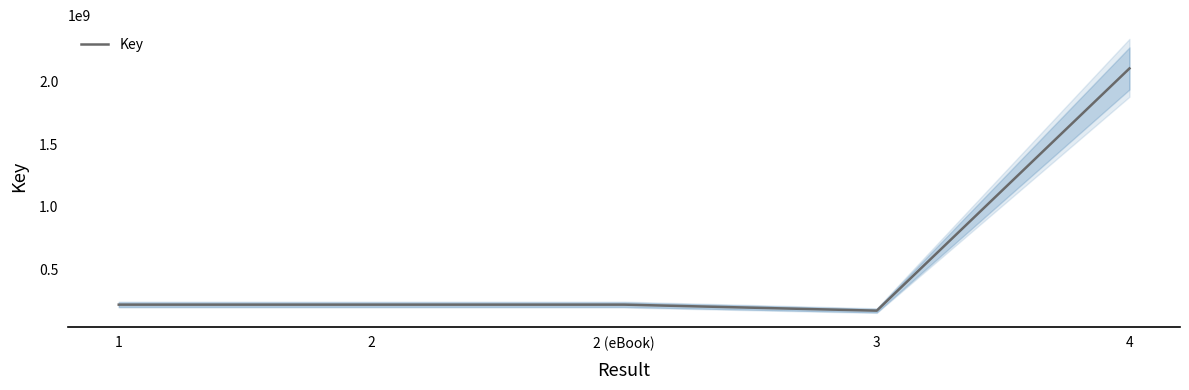

What is the difference between the second highest and second lowest values?

78